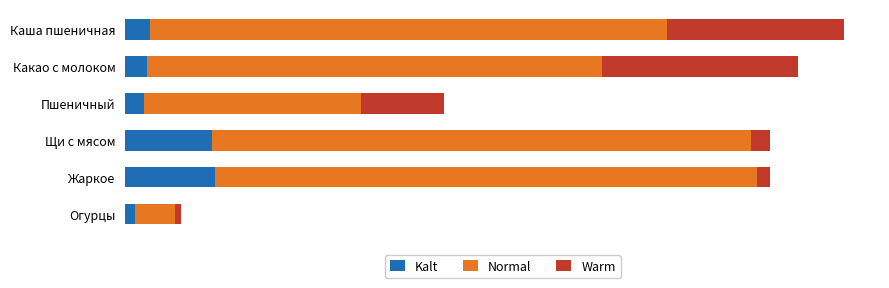

What is the value of the Warm bar at the 5th from the left?

4